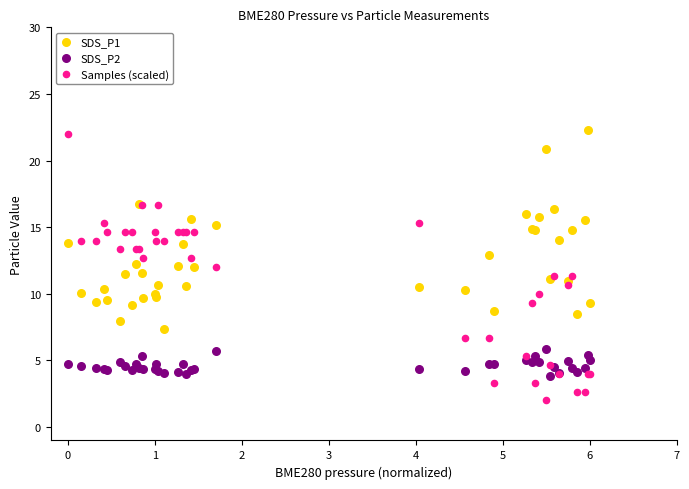

Which series has the widest spread of Y values?

Samples (scaled)